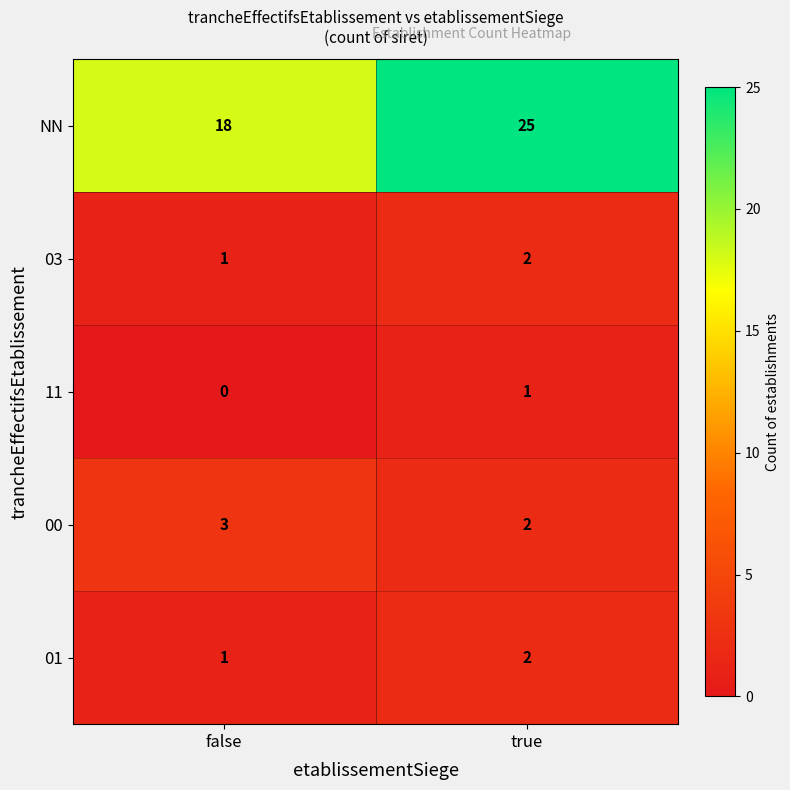

At how many categories does at least one series exceed 13?

2